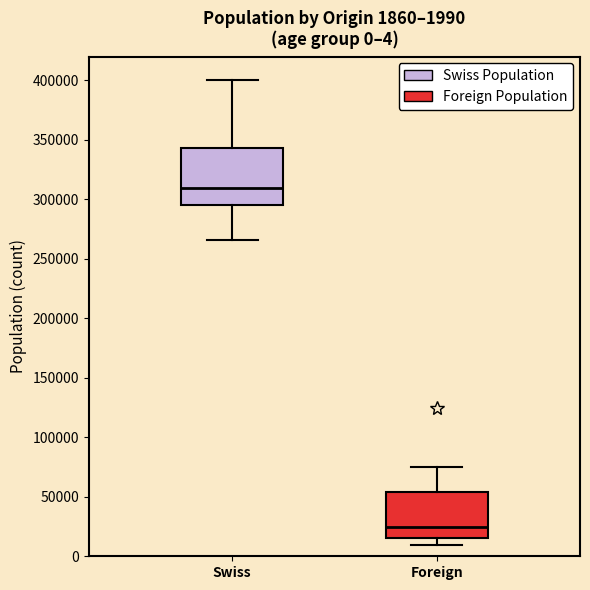

Which box is the tallest, from its lower edge to its upper edge?

Swiss